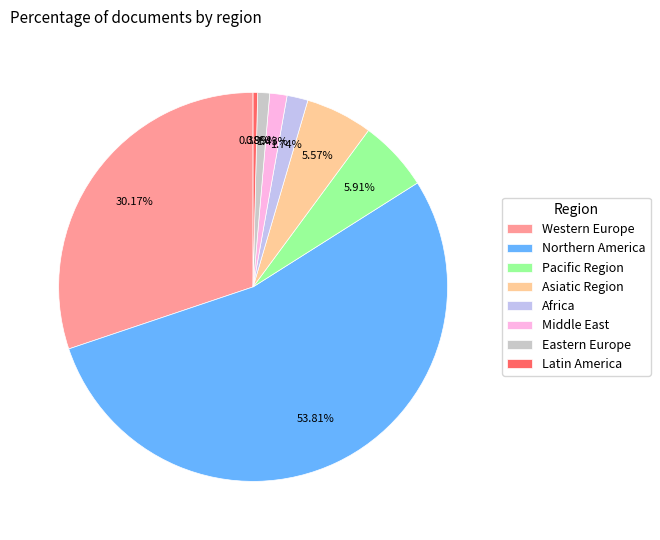

What is the smallest slice in the pie chart?

Latin America